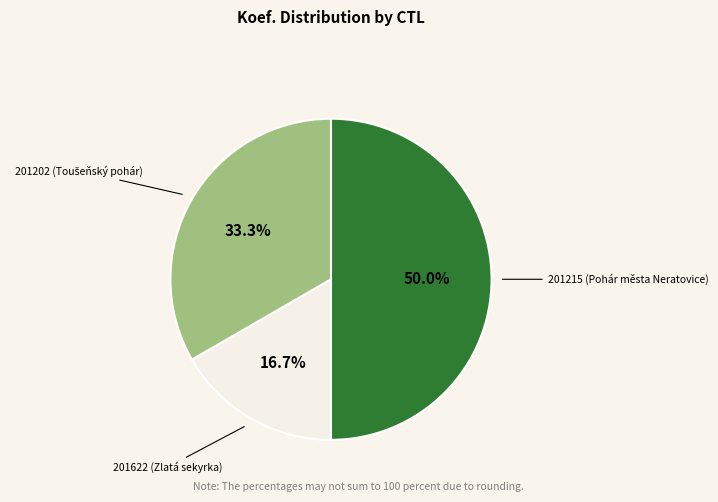

Count the number of slices in the pie.

3